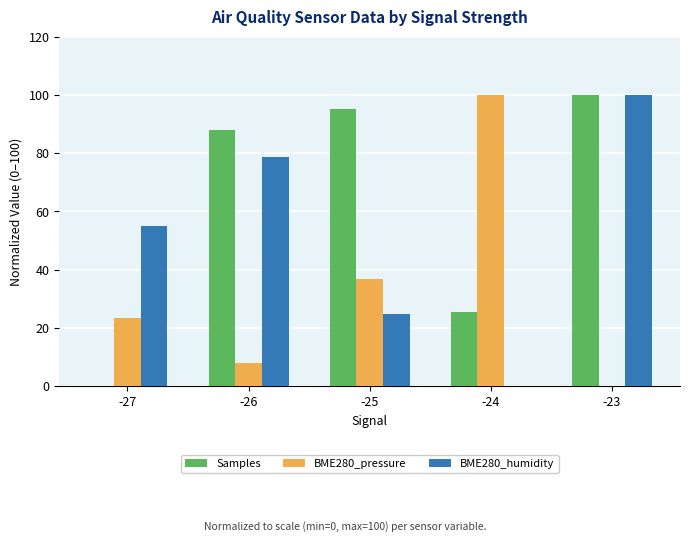

Reading right to left, what are all the values shown in this chart?

Samples: 100.0	25.6	95.3	87.9	0.0
BME280_pressure: 0.0	100.0	36.9	7.9	23.3
BME280_humidity: 100.0	0.0	24.6	78.9	54.9